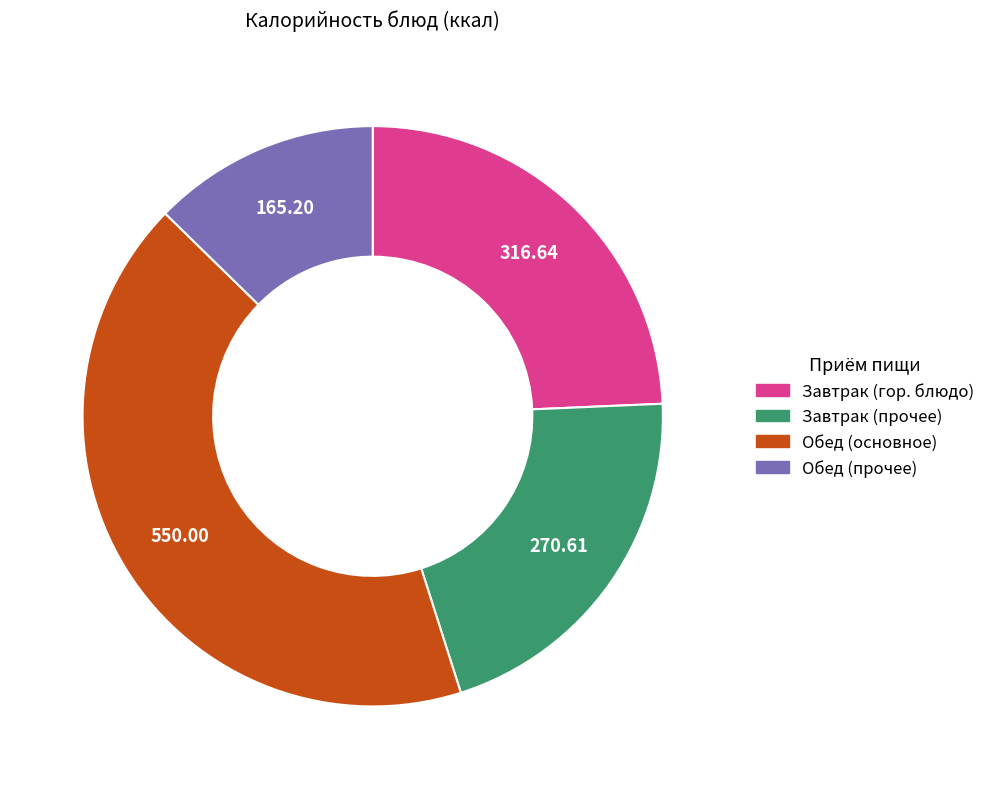

Does any single category account for the majority?

No